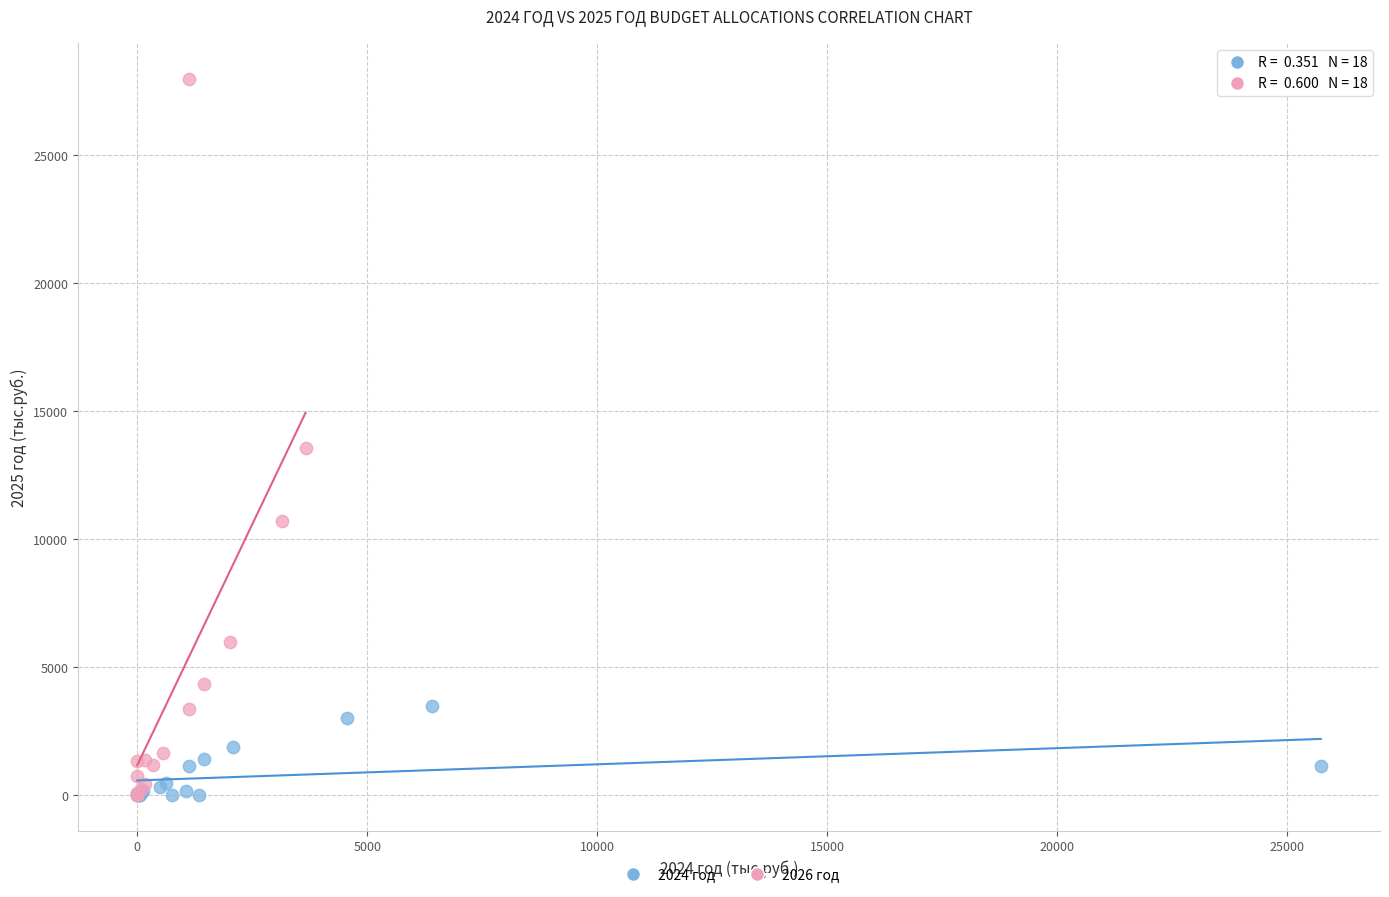

Which series has the widest spread of Y values?

2026 год